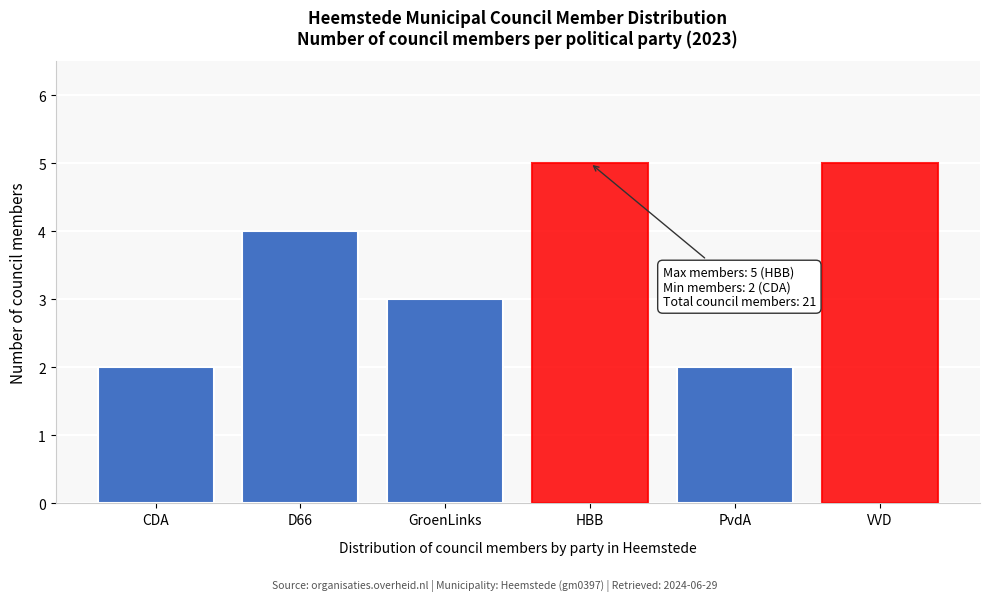

Reading right to left, transcribe all the data shown in this chart.

VVD=5	PvdA=2	HBB=5	GroenLinks=3	D66=4	CDA=2